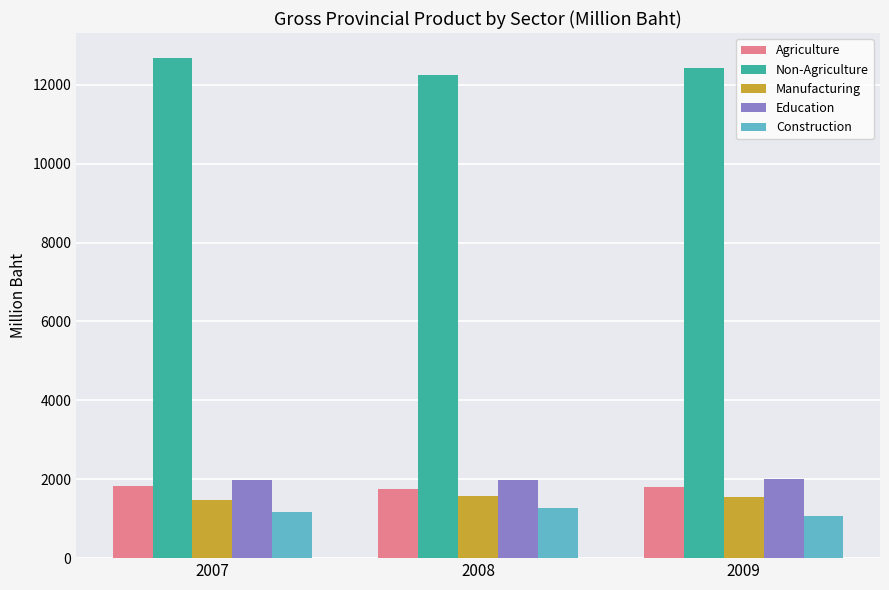

At 2009, list the series in order from largest to smallest.

Non-Agriculture, Education, Agriculture, Manufacturing, Construction